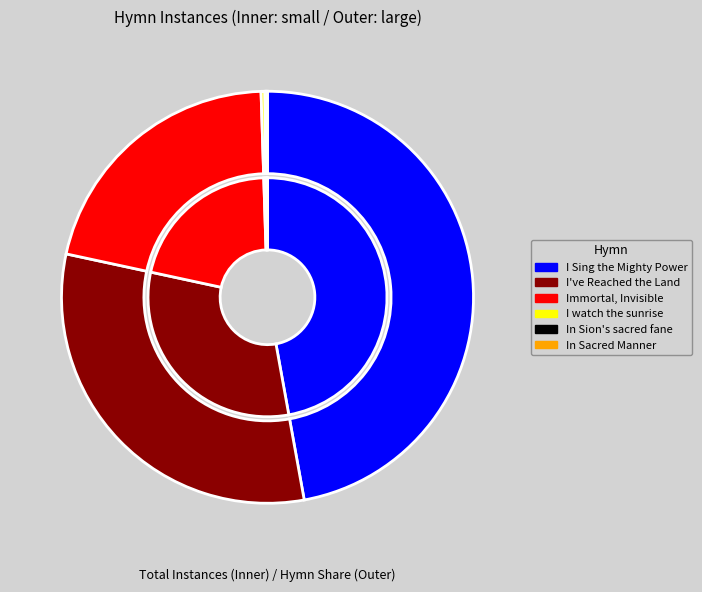

What percentage is the I Sing the Mighty Power of God slice, to the nearest percent?

47%